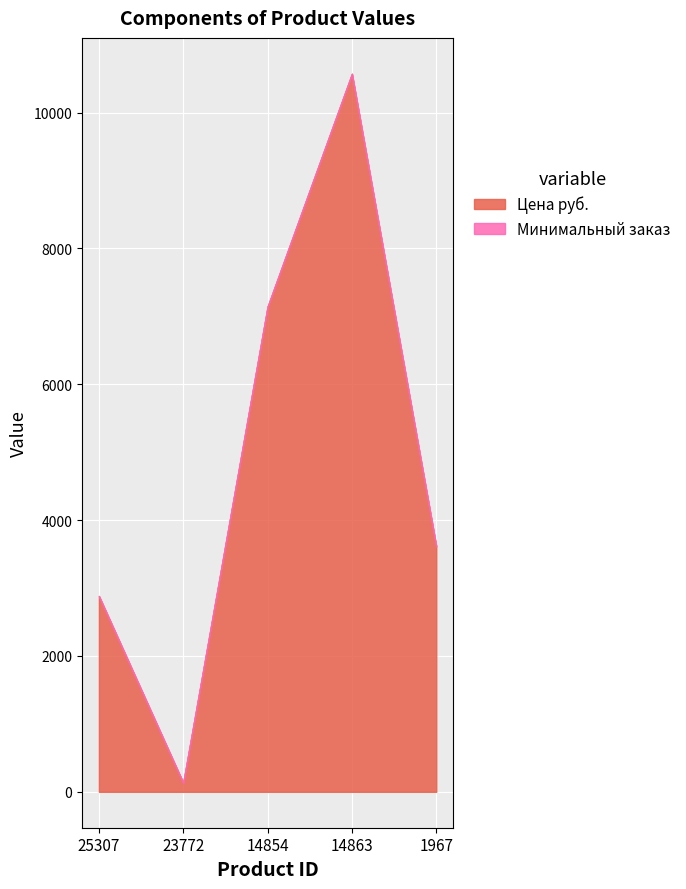

True or false: Минимальный заказ and Цена руб. cross at least once.

False